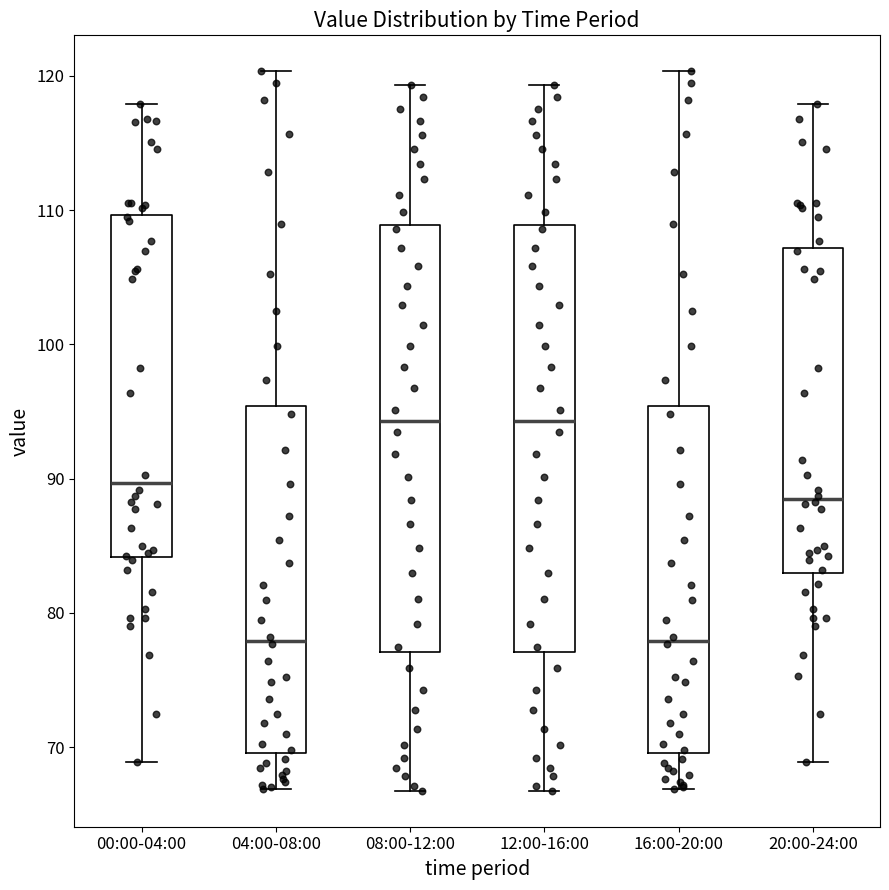

Where does the lower whisker of the box for 00:00-04:00 end on the y-axis? The values are not printed on the chart, so give them approximately, as read against the axis.

69